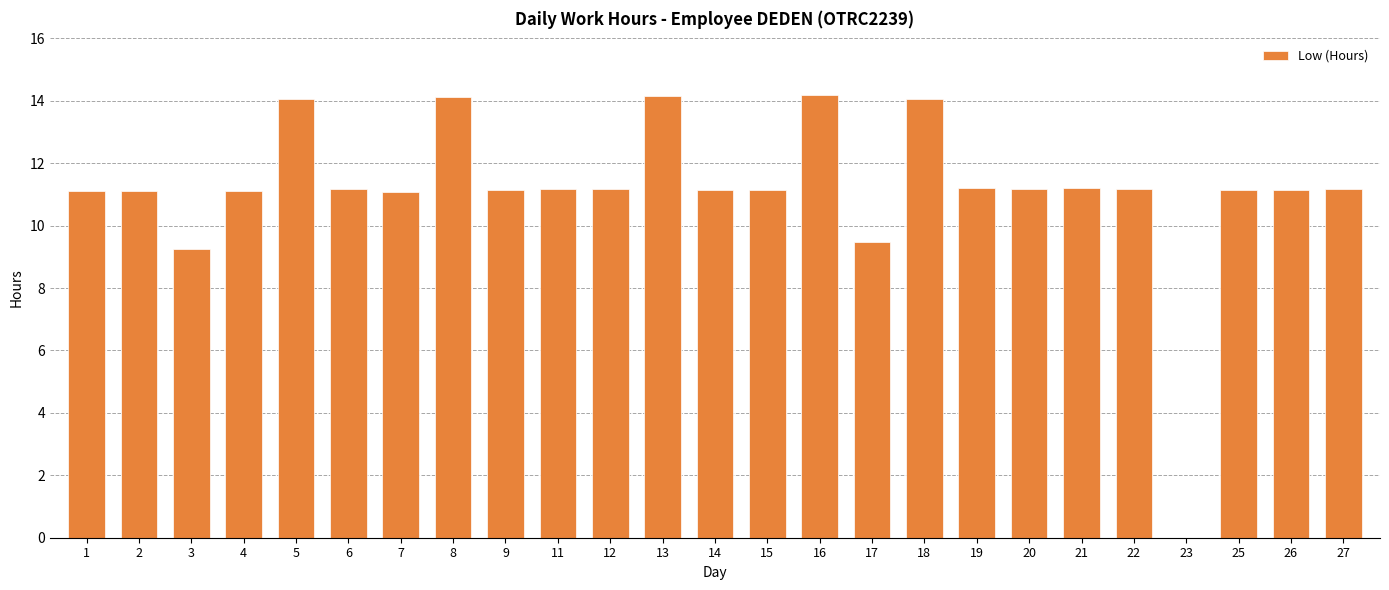

The value at 9 is 15.6. True or false?

False